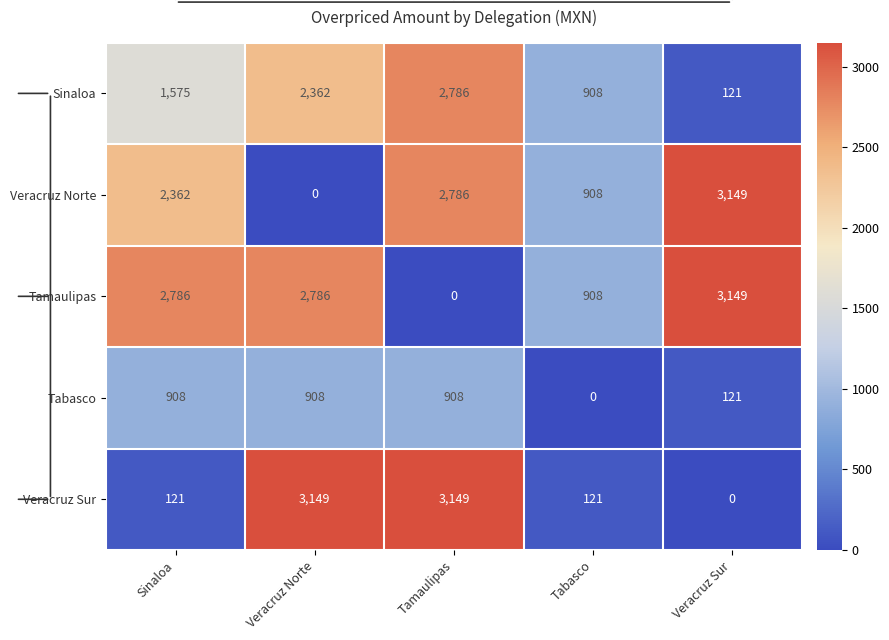

What is the difference between the Veracruz Norte values at Sinaloa and Veracruz Norte?

2362